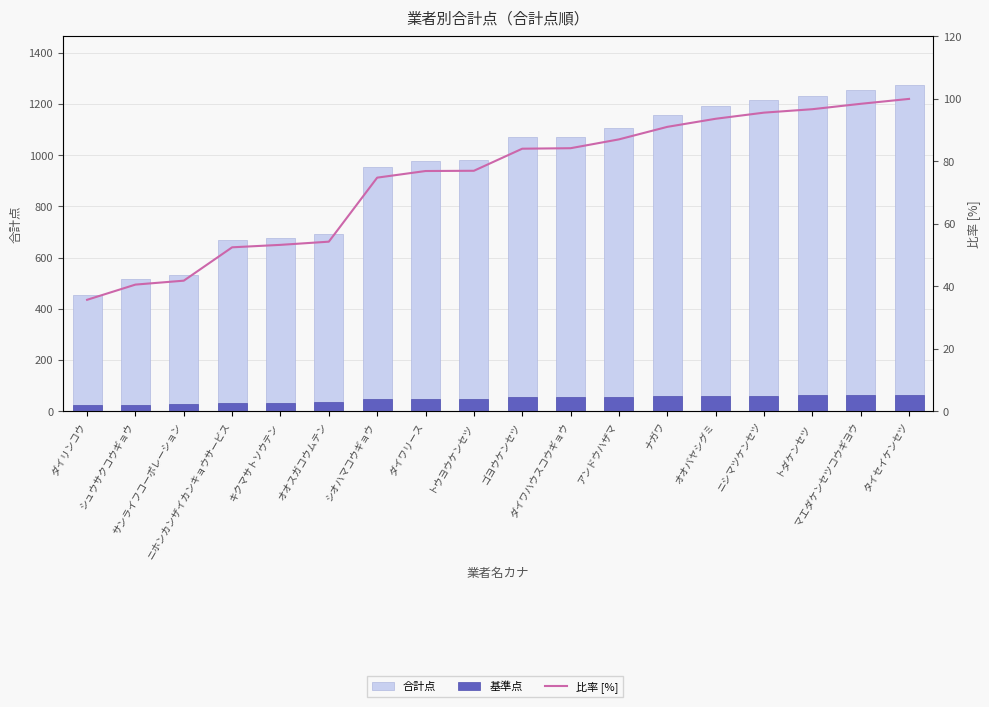

Which series has the largest range (max minus min)?

合計点